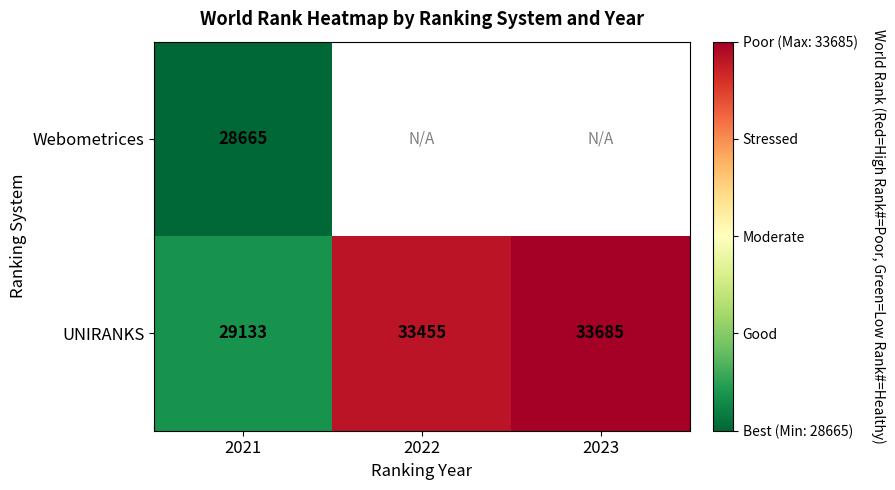

True or false: UNIRANKS has a value of 33455 at 2022.

True